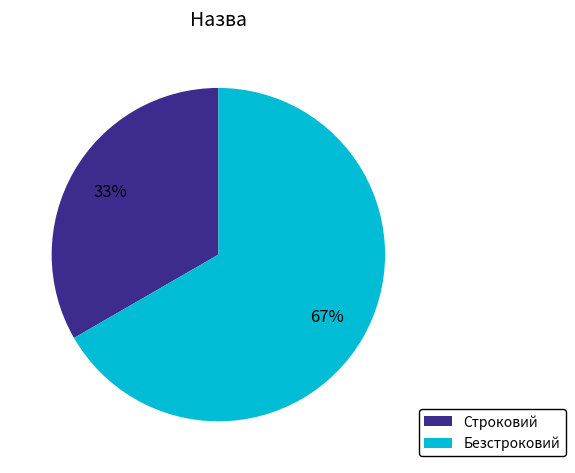

Which has a higher value, Безстроковий or Строковий?

Безстроковий